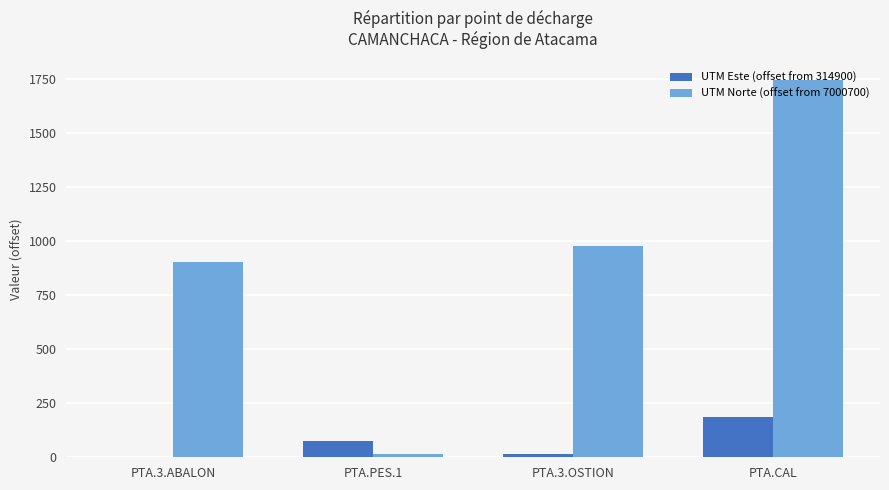

Which category has the highest value across all series?

PTA.CAL